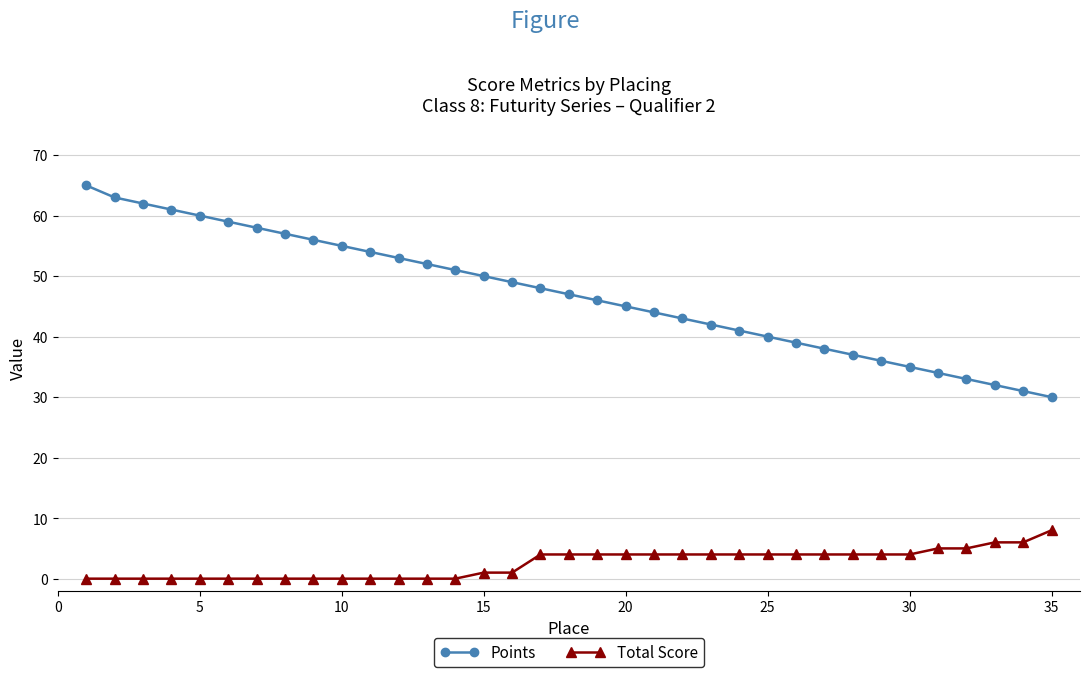

True or false: Points and Total Score cross at least once.

False